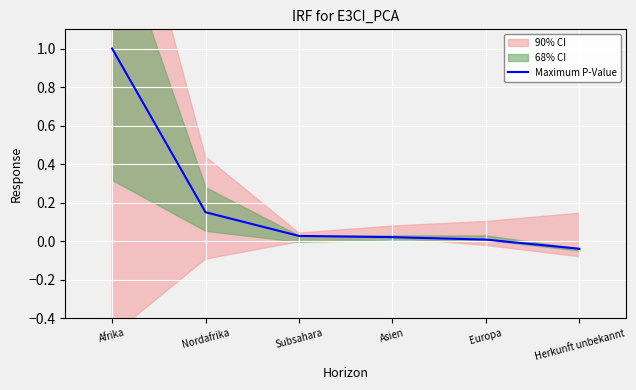

The value at Europa is 0.0. True or false?

False